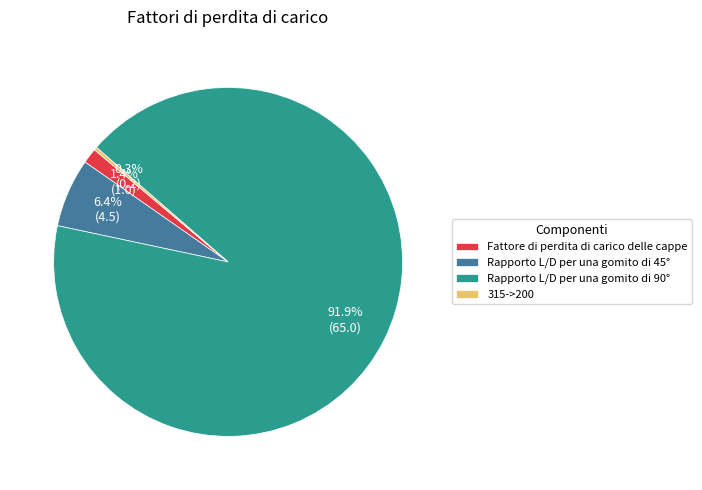

Which slice is the largest?

Rapporto L/D per una gomito di 90°